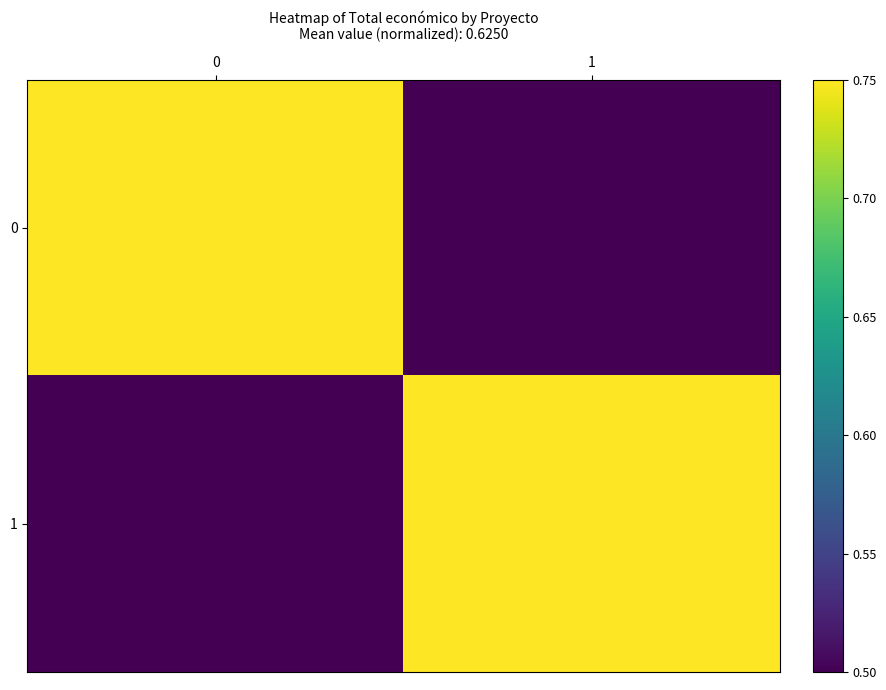

Reading left to right, transcribe all the data shown in this chart.

0: 0=0.8	1=0.5
1: 0=0.5	1=0.8